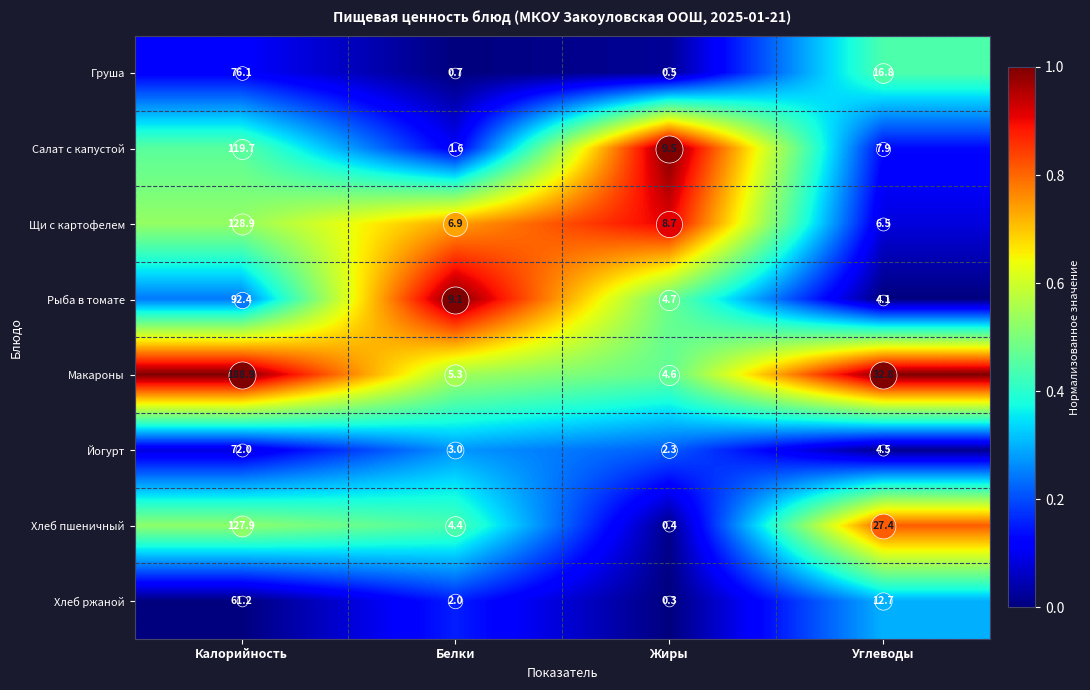

At which category is the sum across all series the highest?

Калорийность